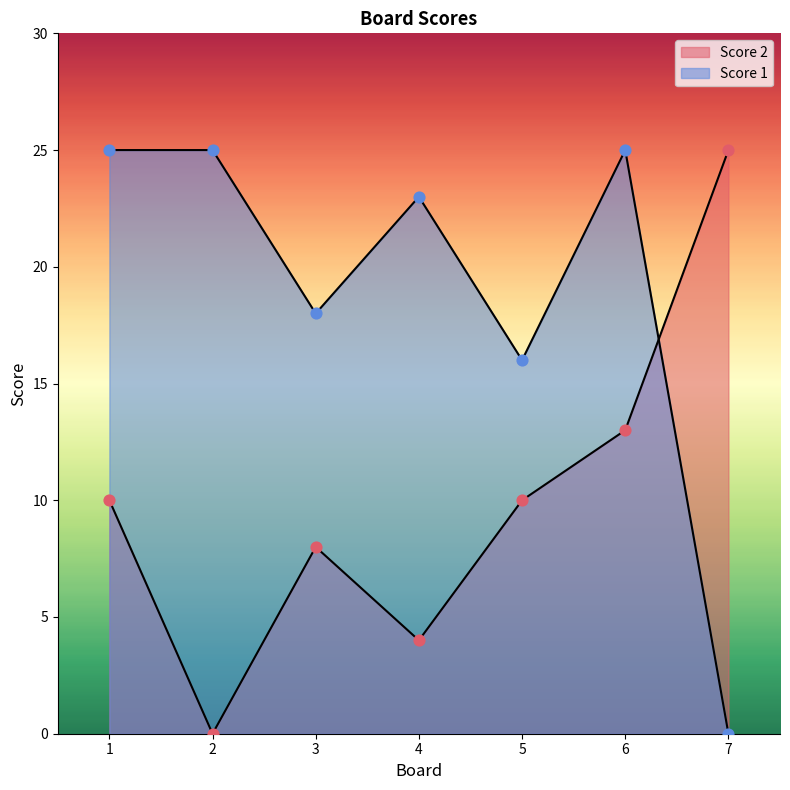

Which series has the largest total across all categories?

Score 1